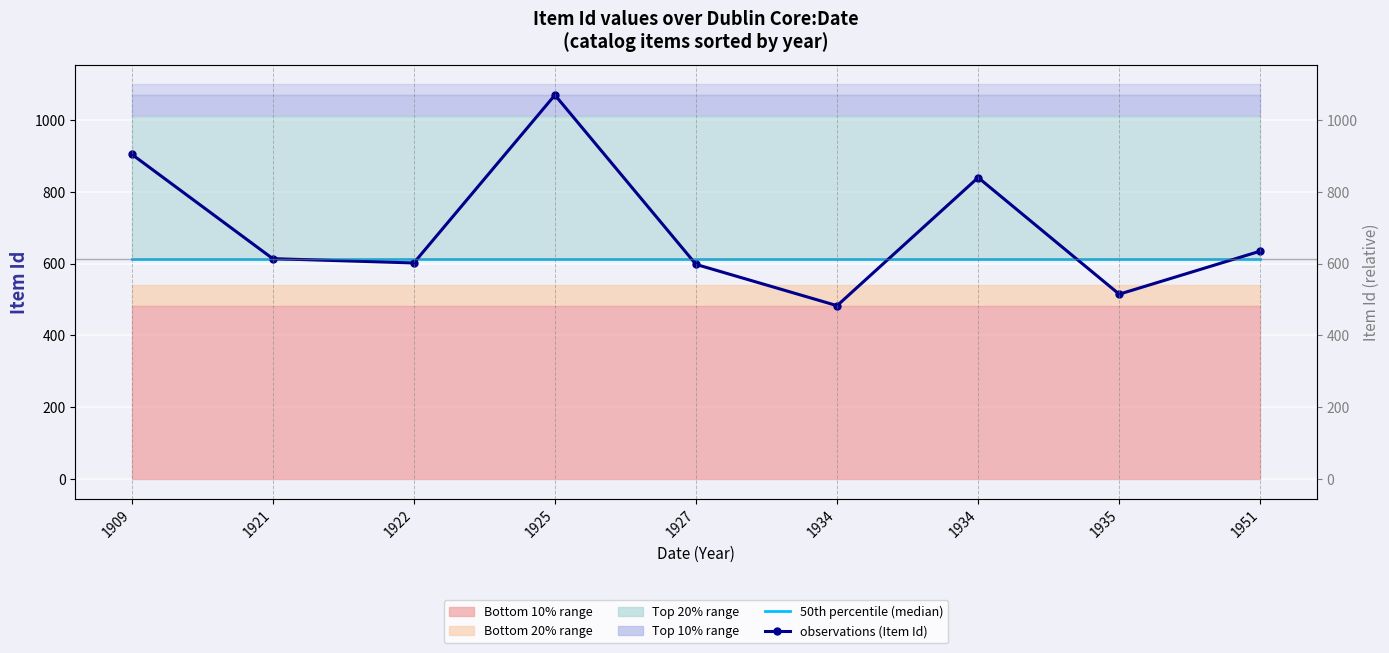

What is the lowest value of the 50th percentile (median) series?

614